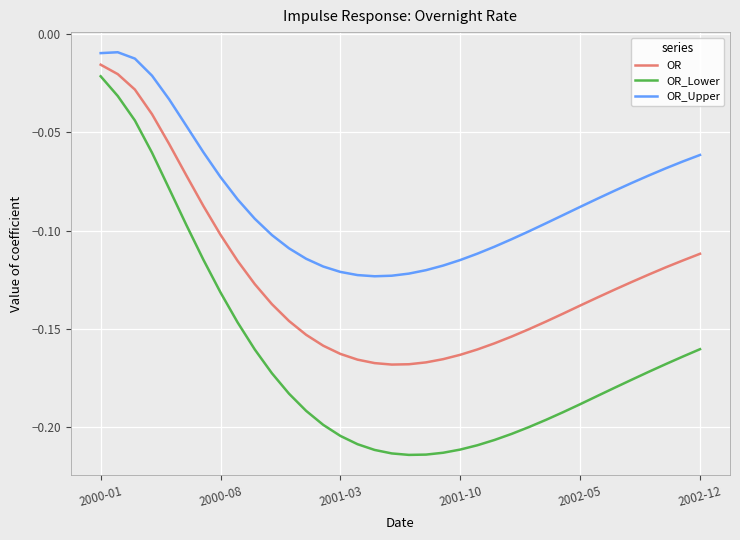

Which series has the largest total across all categories?

OR_Upper